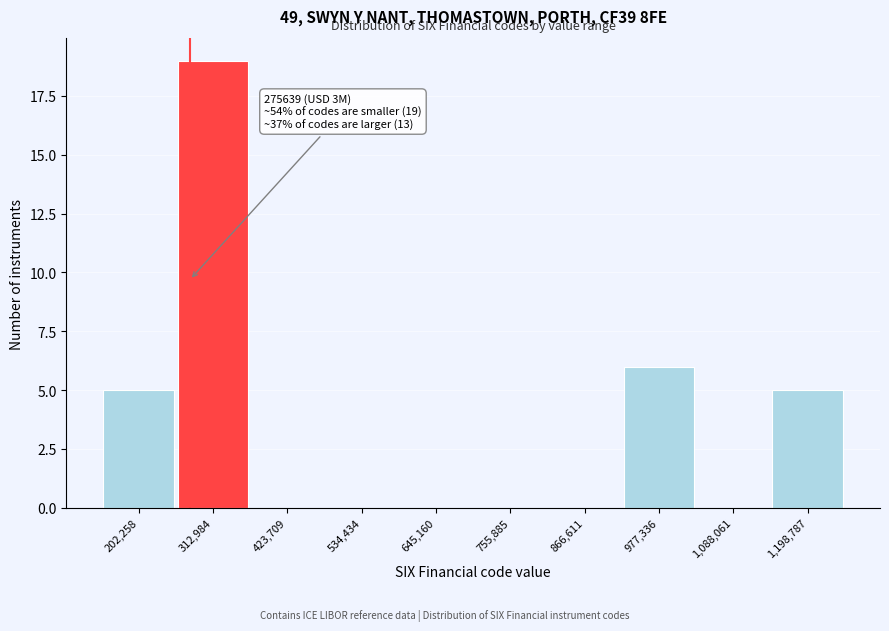

Over which range of the x-axis is the bar tallest?

260000 to 360000